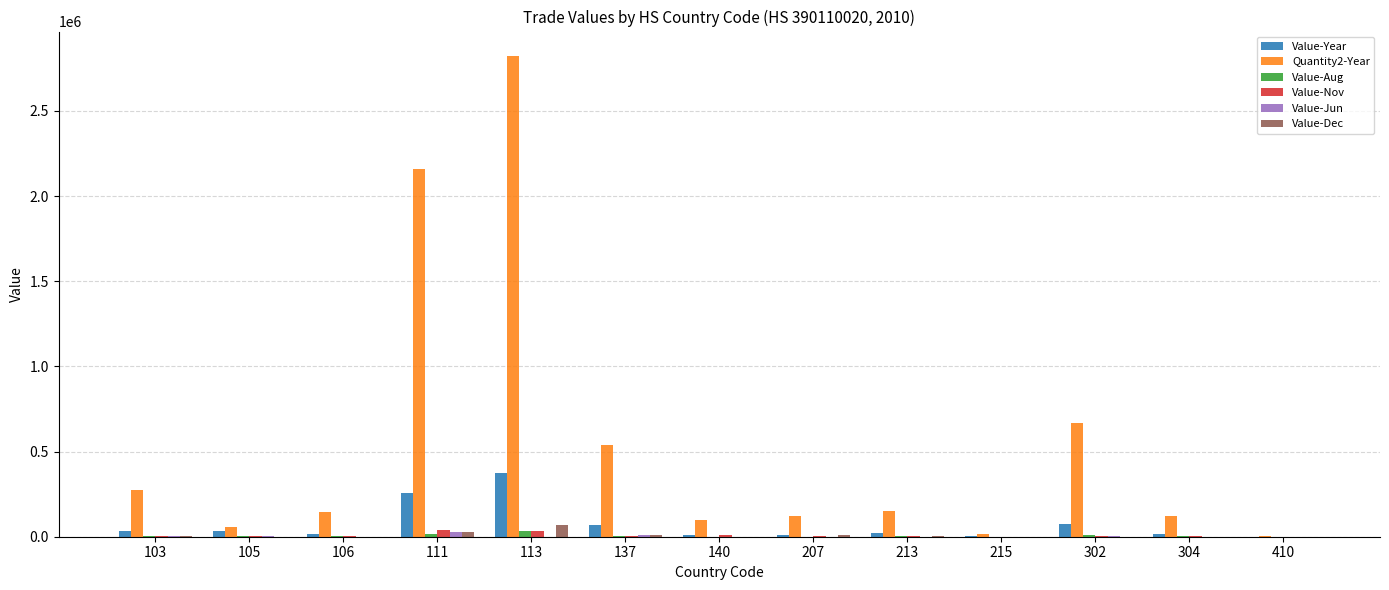

Which series has the largest total across all categories?

Quantity2-Year